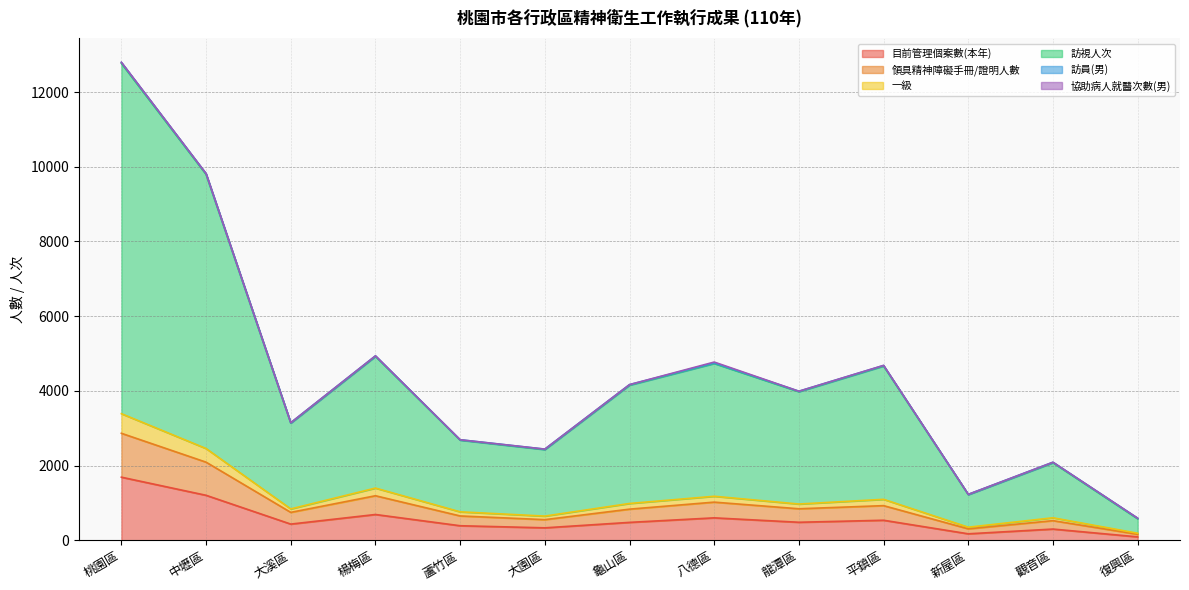

Between 平鎮區 and 新屋區, which is larger?

平鎮區